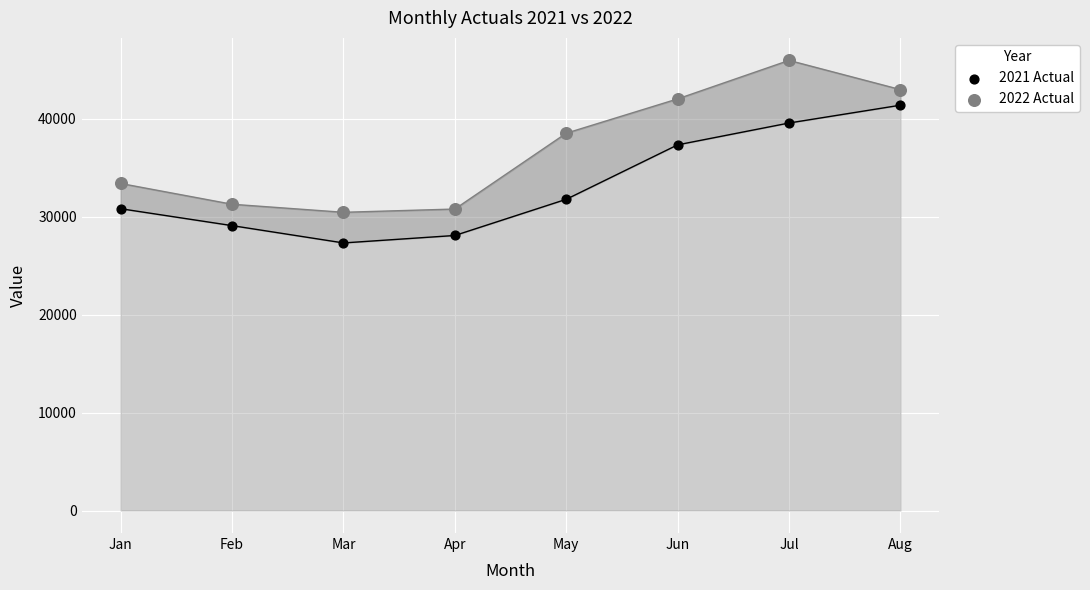

Which series contains the lowest Y value?

2021 Actual